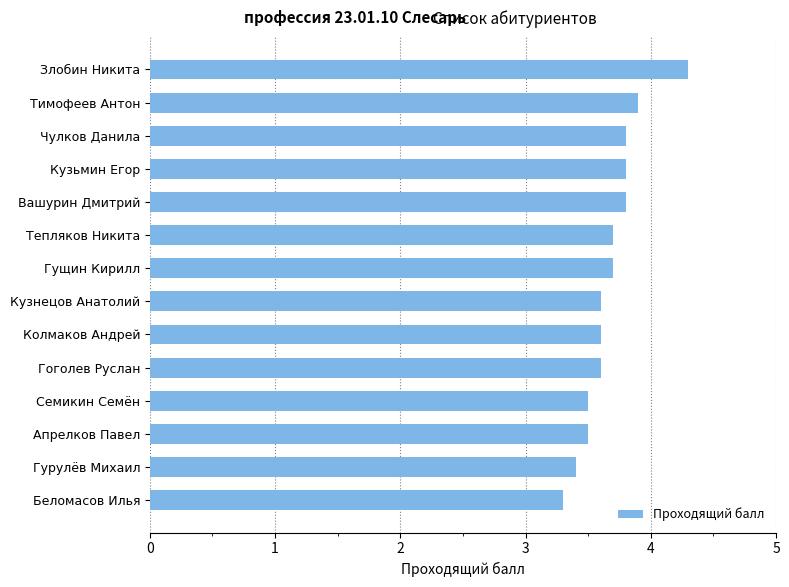

The value at Беломасов Илья is 3.3. True or false?

True